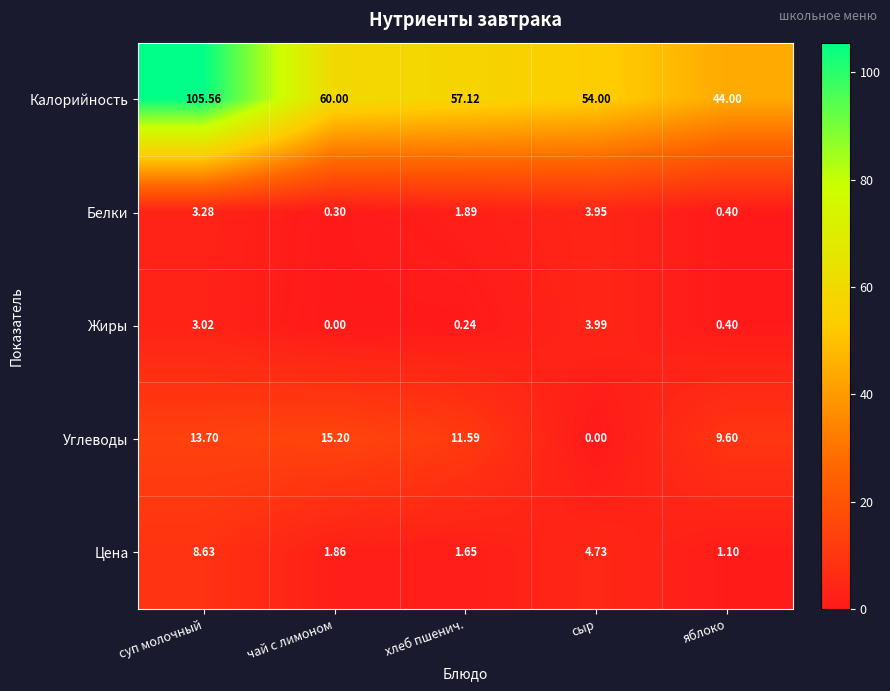

At how many categories does at least one series exceed 14?

5